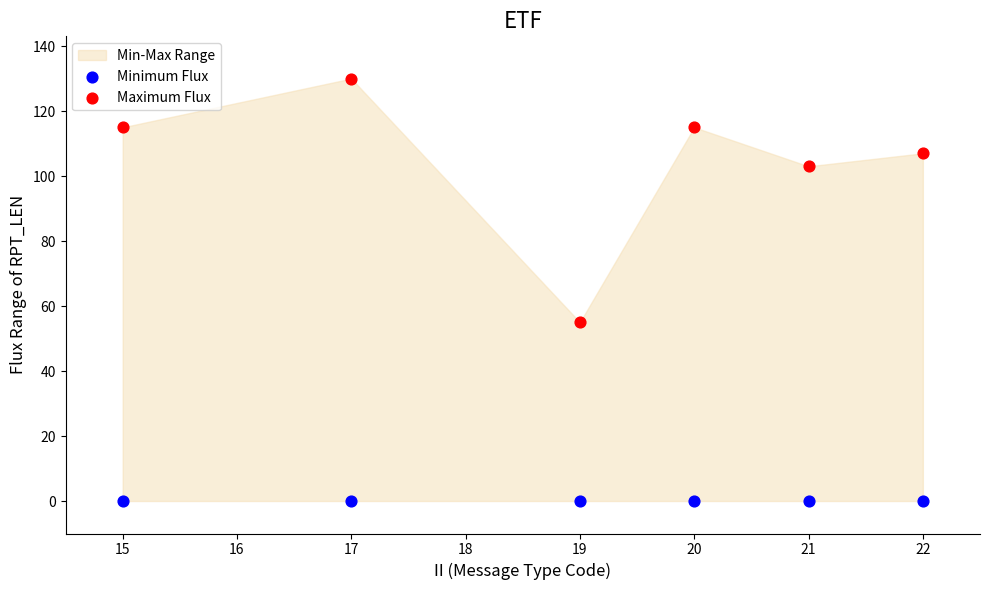

Which series contains the lowest Y value?

Minimum Flux